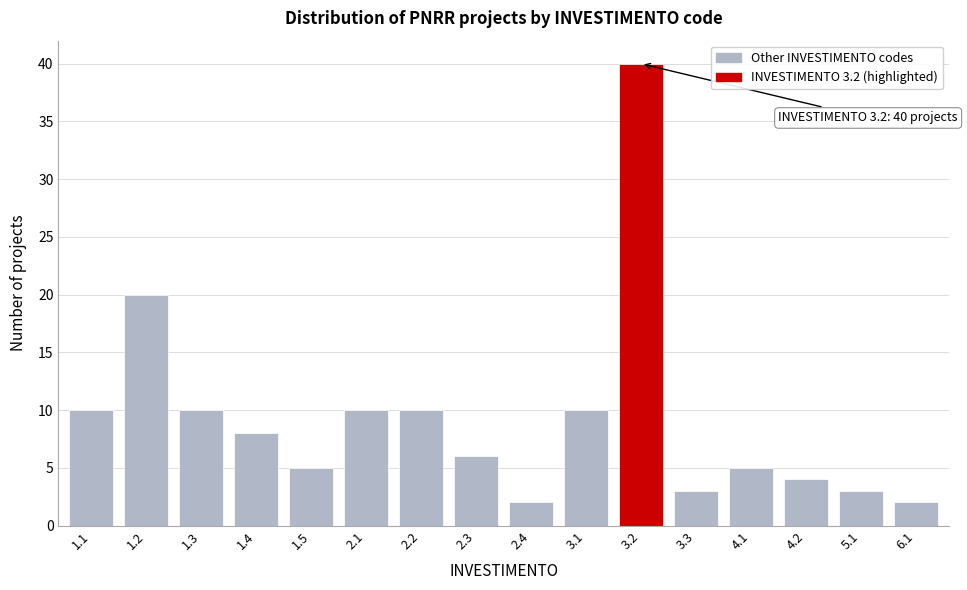

Reading left to right, transcribe all the data shown in this chart.

1.1=10	1.2=20	1.3=10	1.4=8	1.5=5	2.1=10	2.2=10	2.3=6	2.4=2	3.1=10	3.2=40	3.3=3	4.1=5	4.2=4	5.1=3	6.1=2